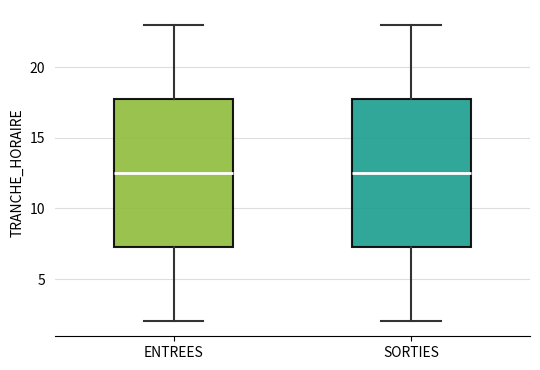

Where is the lower edge of the box for SORTIES on the y-axis? The values are not printed on the chart, so give them approximately, as read against the axis.

7.5